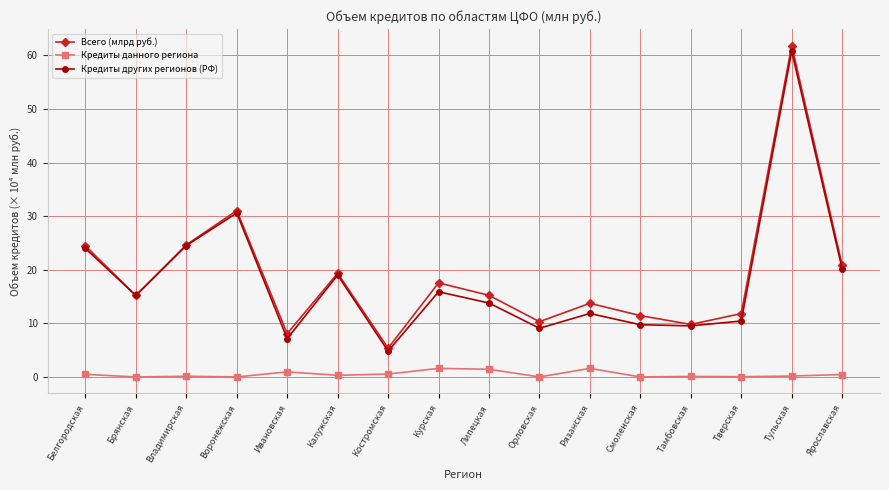

True or false: Кредиты других регионов (РФ) and Кредиты данного региона cross at least once.

False